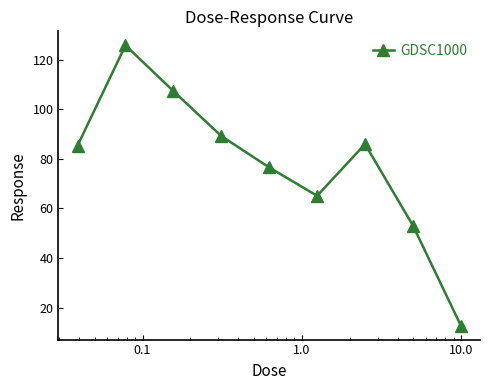

What is the average value?

77.9